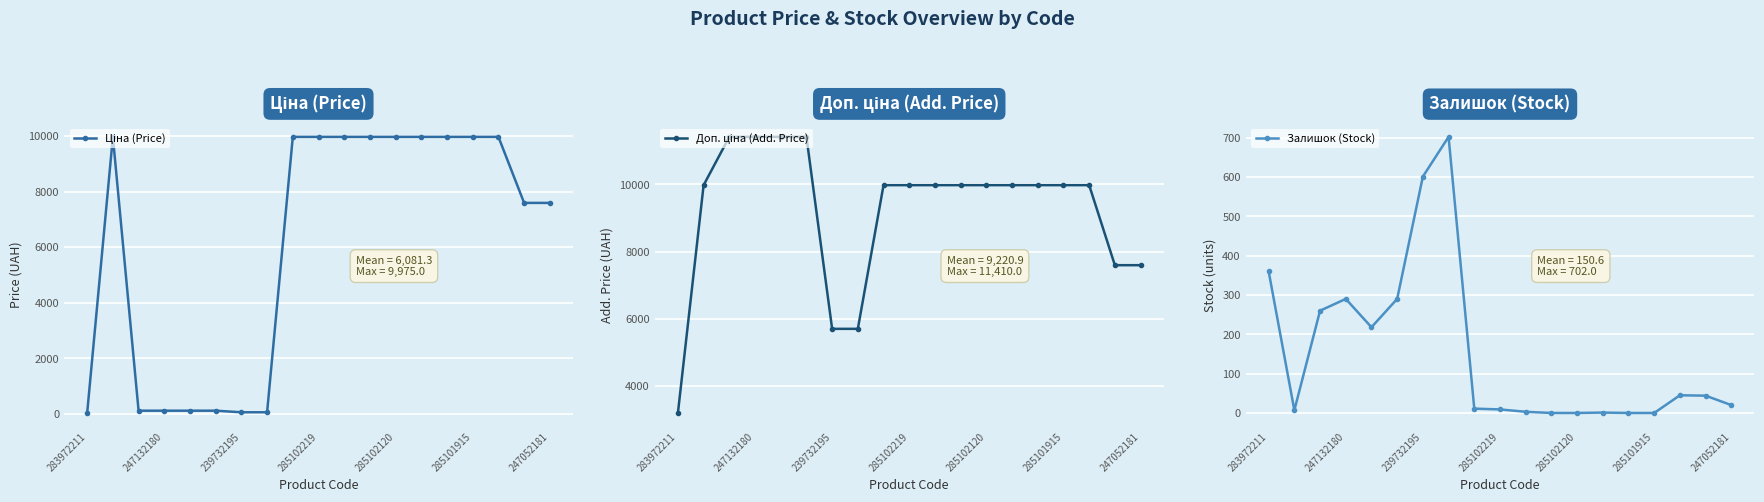

True or false: Залишок (Stock) and Доп. ціна (Add. Price) cross at least once.

False